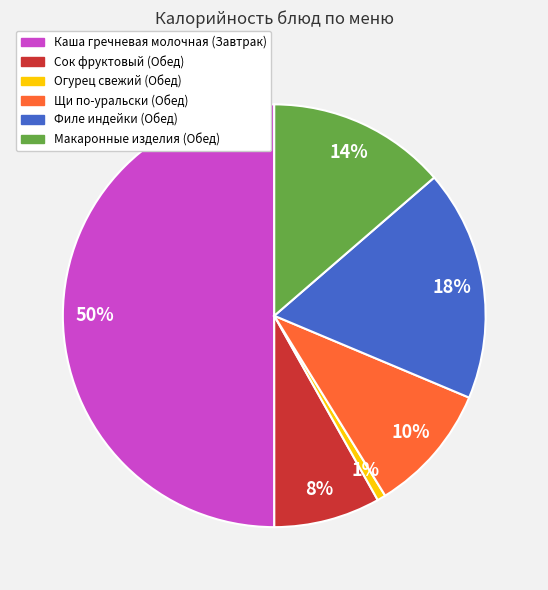

How many segments does this pie chart have?

6